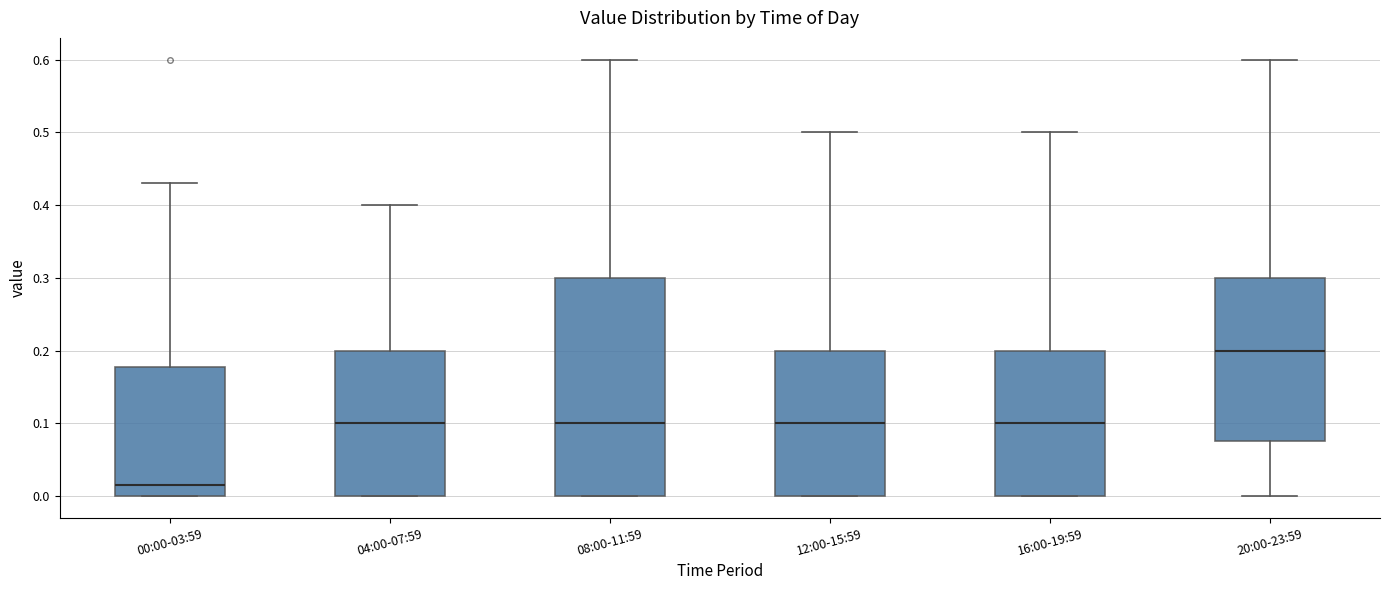

Reading left to right, transcribe this box plot: for each box, give where its median line is, the range the box spans, and where its two whiskers end, as read against the y-axis. The values are not printed on the chart, so give them approximately, as read against the axis.

00:00-03:59: median 0.02, box 0.00 to 0.18, whiskers 0.00 to 0.43
04:00-07:59: median 0.10, box 0.00 to 0.20, whiskers 0.00 to 0.40
08:00-11:59: median 0.10, box 0.00 to 0.30, whiskers 0.00 to 0.60
12:00-15:59: median 0.10, box 0.00 to 0.20, whiskers 0.00 to 0.50
16:00-19:59: median 0.10, box 0.00 to 0.20, whiskers 0.00 to 0.50
20:00-23:59: median 0.20, box 0.08 to 0.30, whiskers 0.00 to 0.60